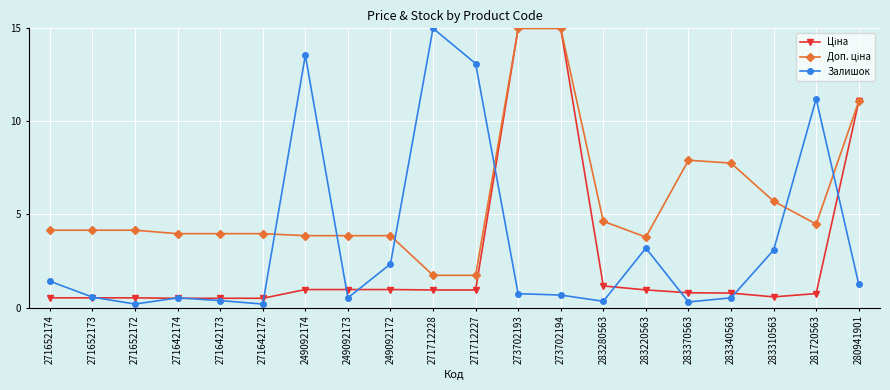

What is the difference between the Залишок values at 249092174 and 283310563?

10.5